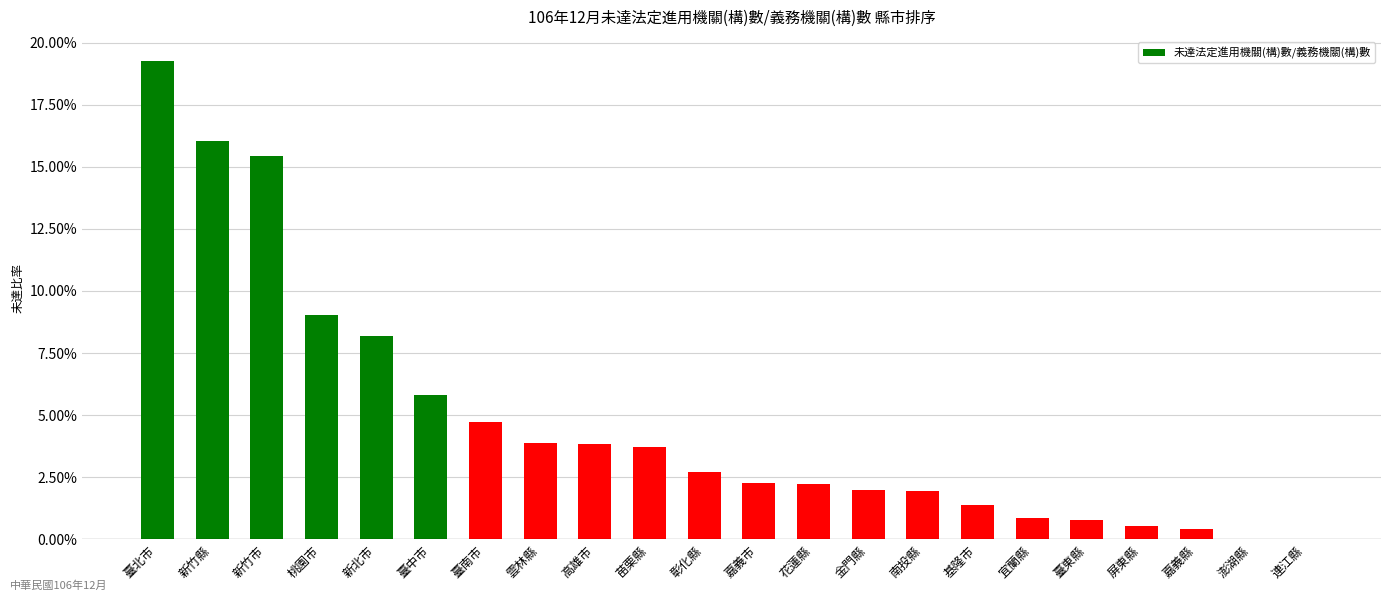

True or false: the data shows 0.1 at 苗栗縣.

False